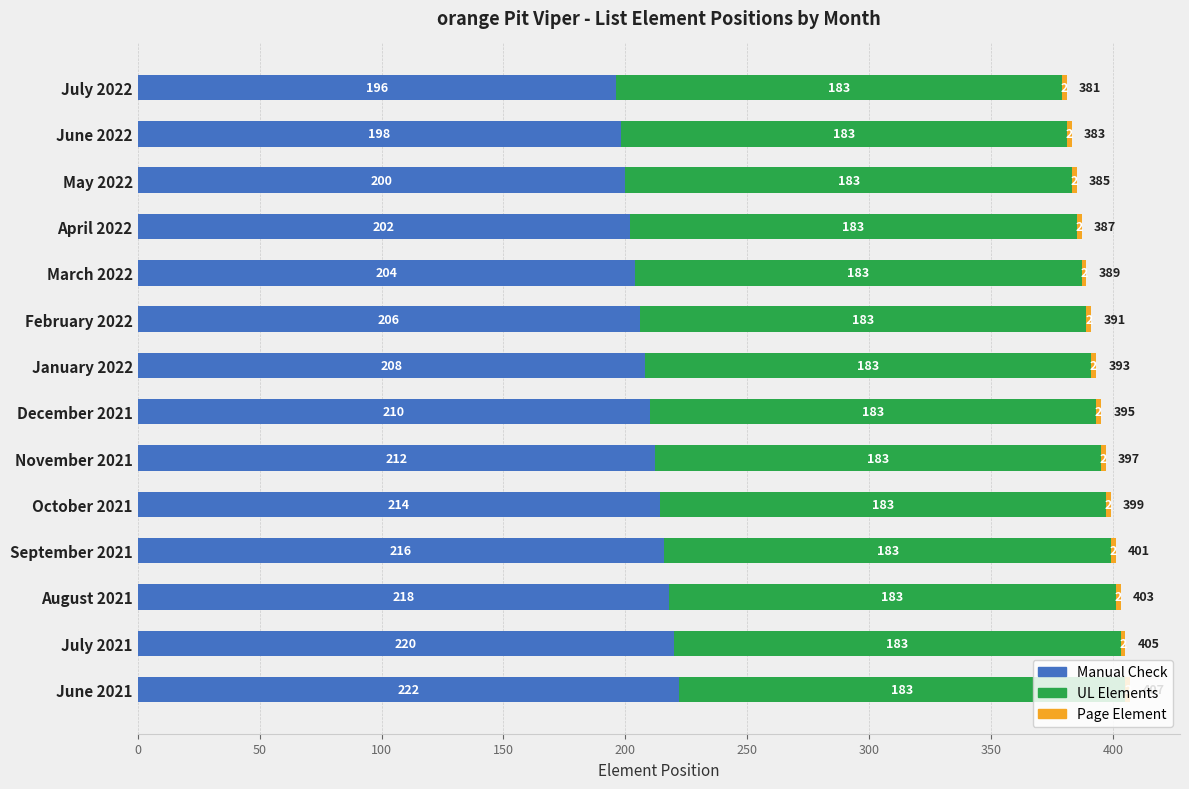

Is it true that Manual Check equals 117 at December 2021?

False